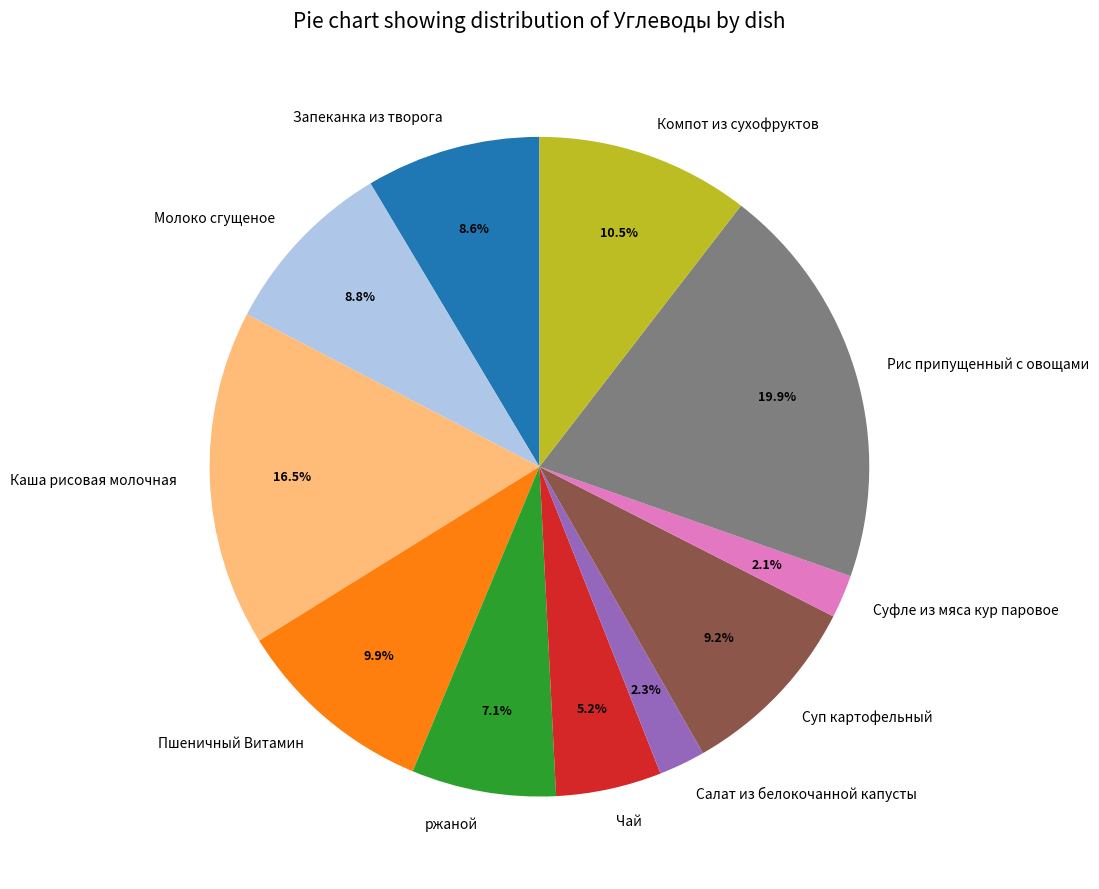

Is the sum of Компот из сухофруктов and Пшеничный Витамин greater than half?

No